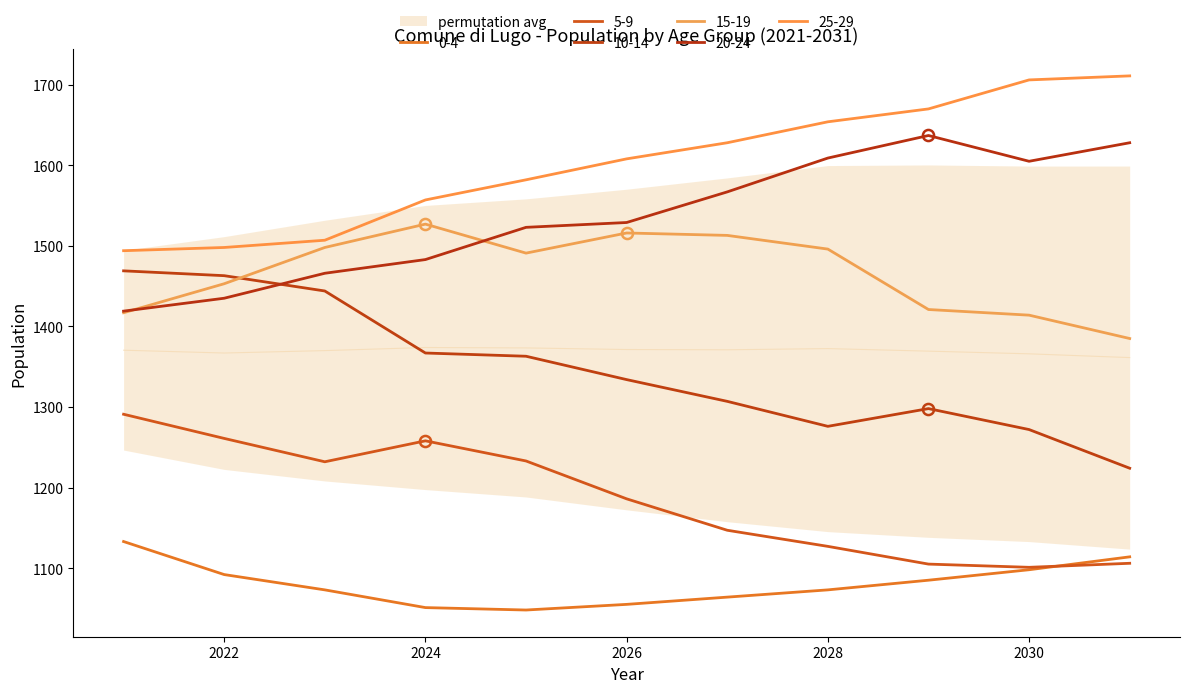

What is the lowest value of the 0-4 series?

1048